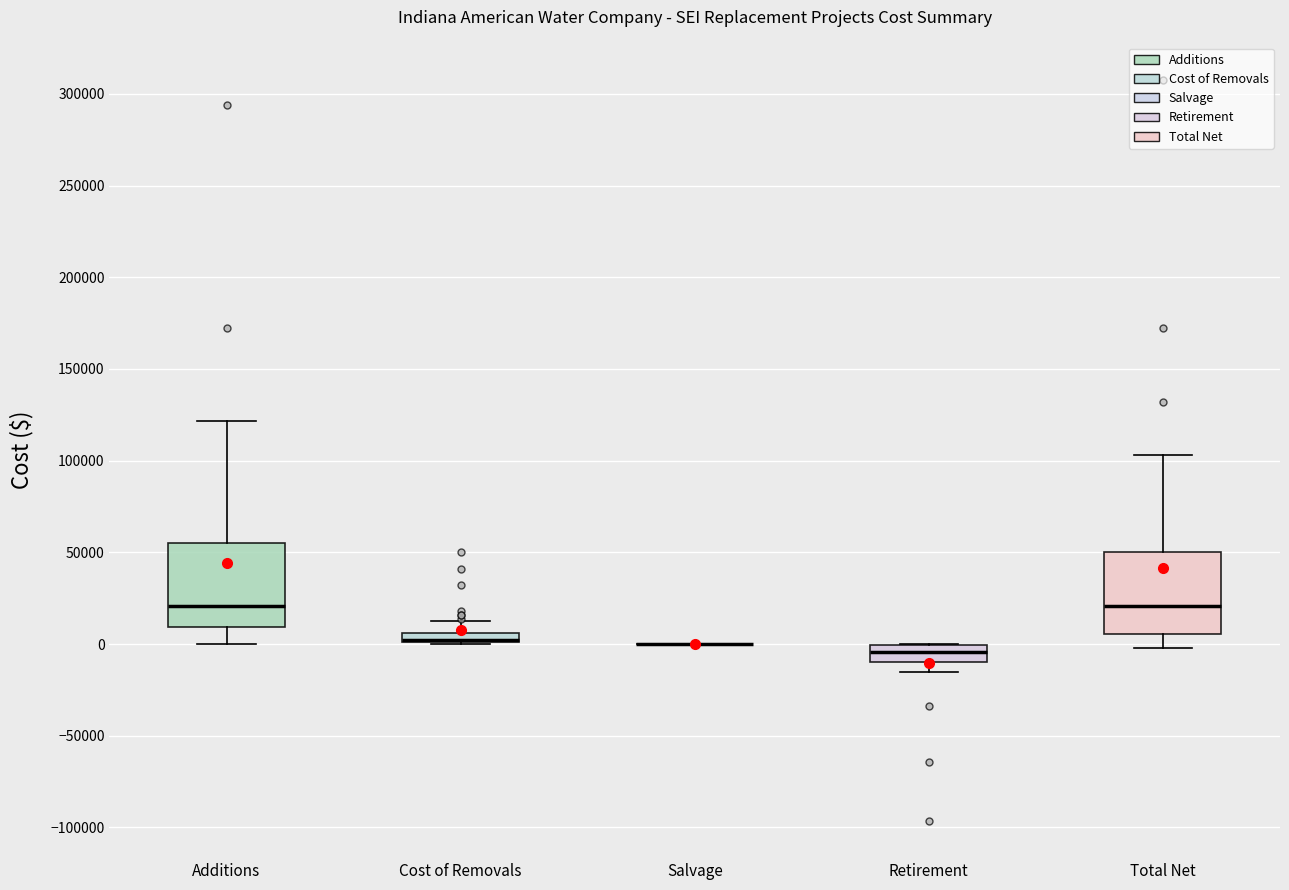

Where does the median line of the box for Retirement sit on the y-axis? The values are not printed on the chart, so give them approximately, as read against the axis.

-5000